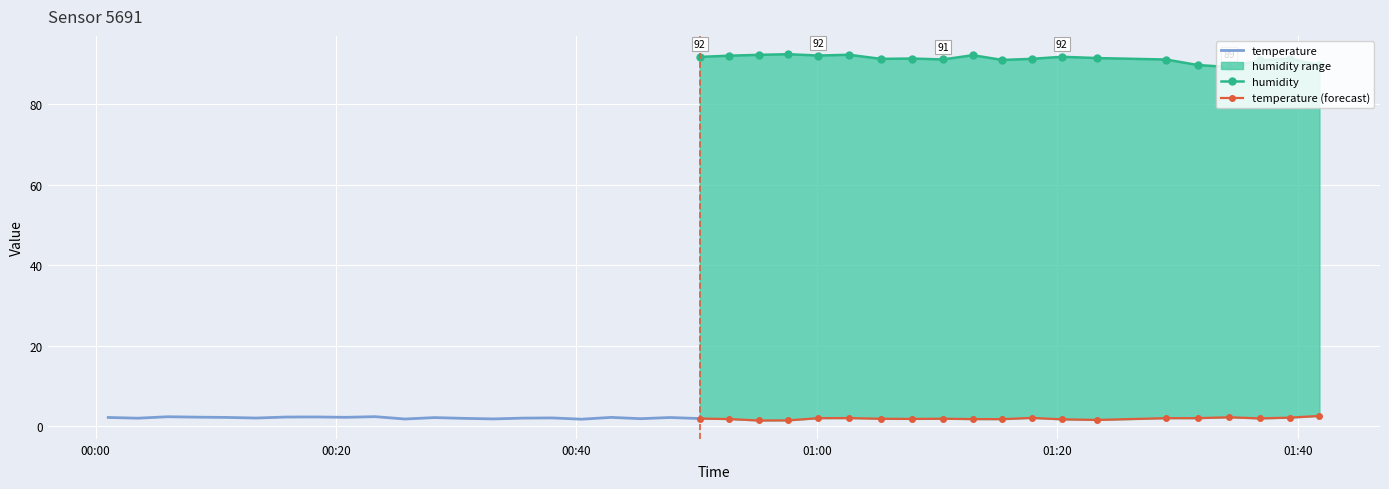

What is the value of the temperature point at the 4th from the left?

2.3